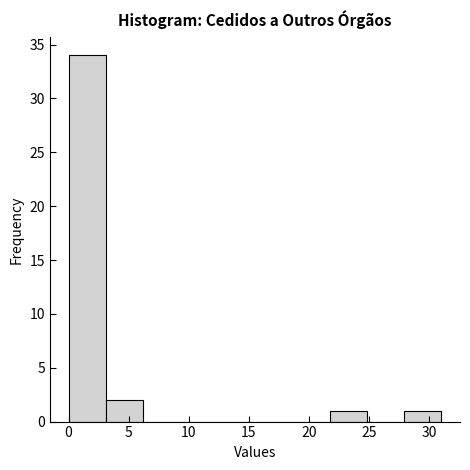

Over which range of the x-axis is the bar tallest?

0.0 to 3.1